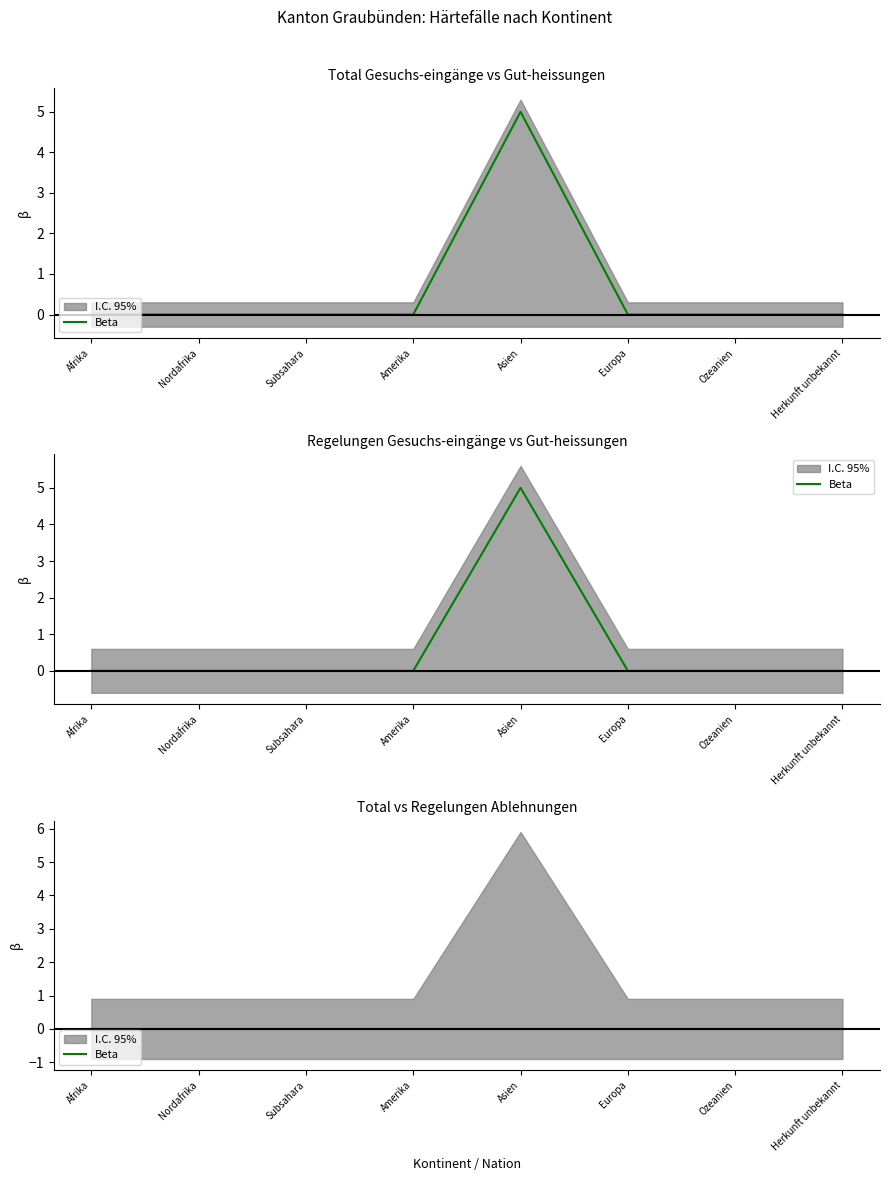

What position from the left is Afrika?

1